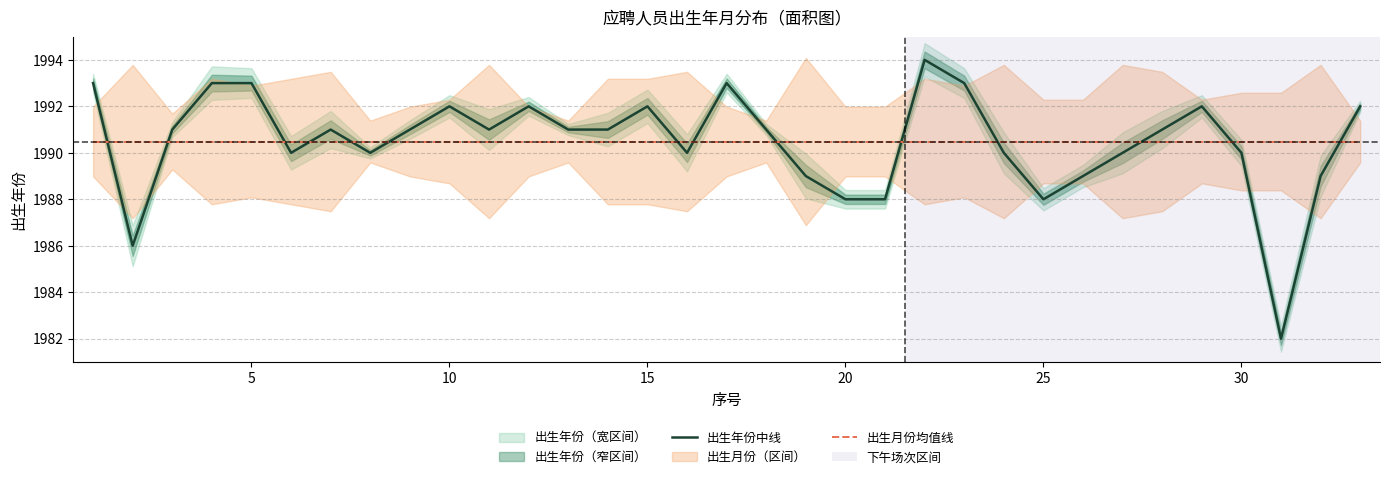

Does the chart display data point markers on the line(s)?

No